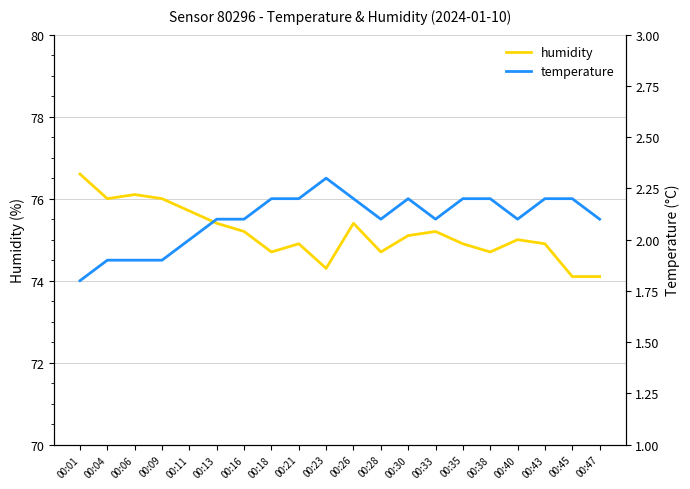

What is the sum of the humidity values at 00:21 and 00:43?

149.8